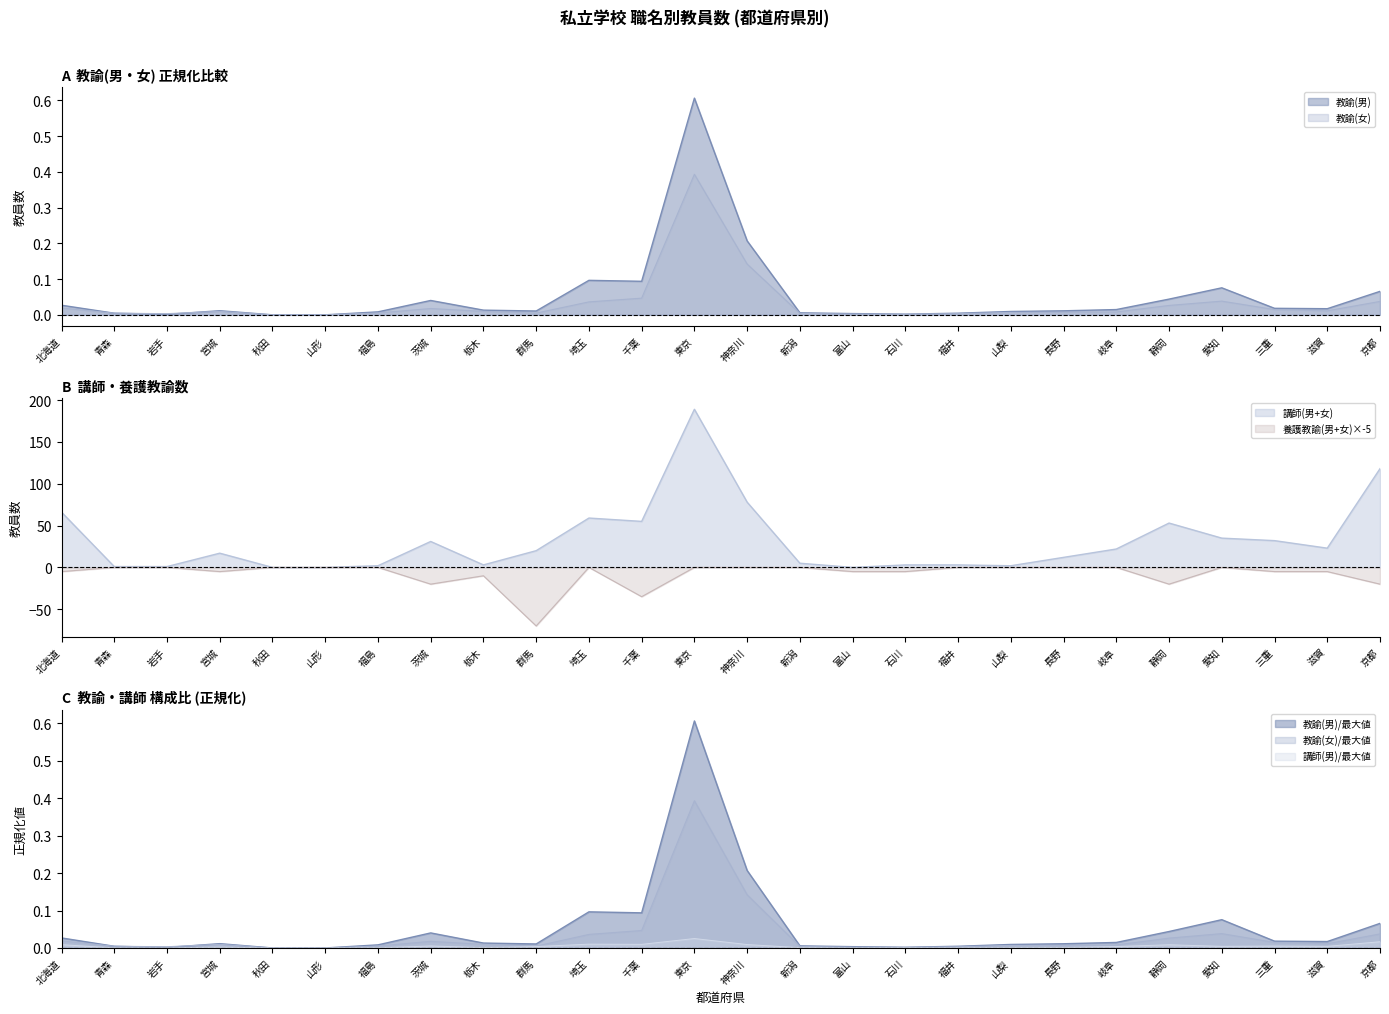

Is the value of 養護教諭(男+女)×-5 at 茨城 greater than the value of 講師(男+女) at 北海道?

No